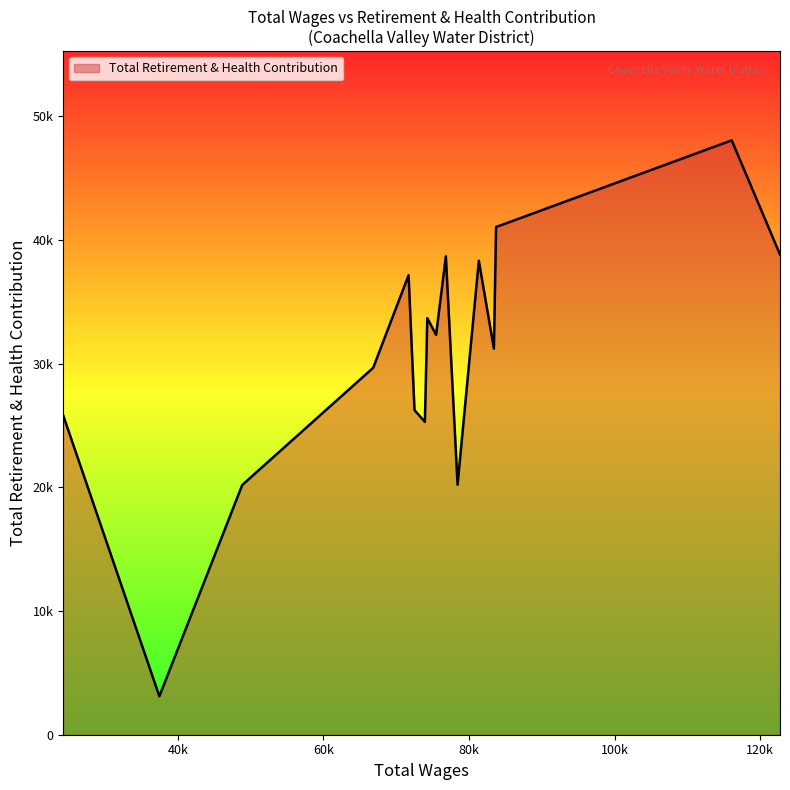

Rank the categories by value from highest to lowest.

116099.0, 83721.0, 122735.0, 76819.0, 81350.0, 71696.0, 74270.0, 75476.0, 83420.0, 66835.0, 72511.0, 24229.0, 73935.0, 78427.0, 48839.0, 37449.0